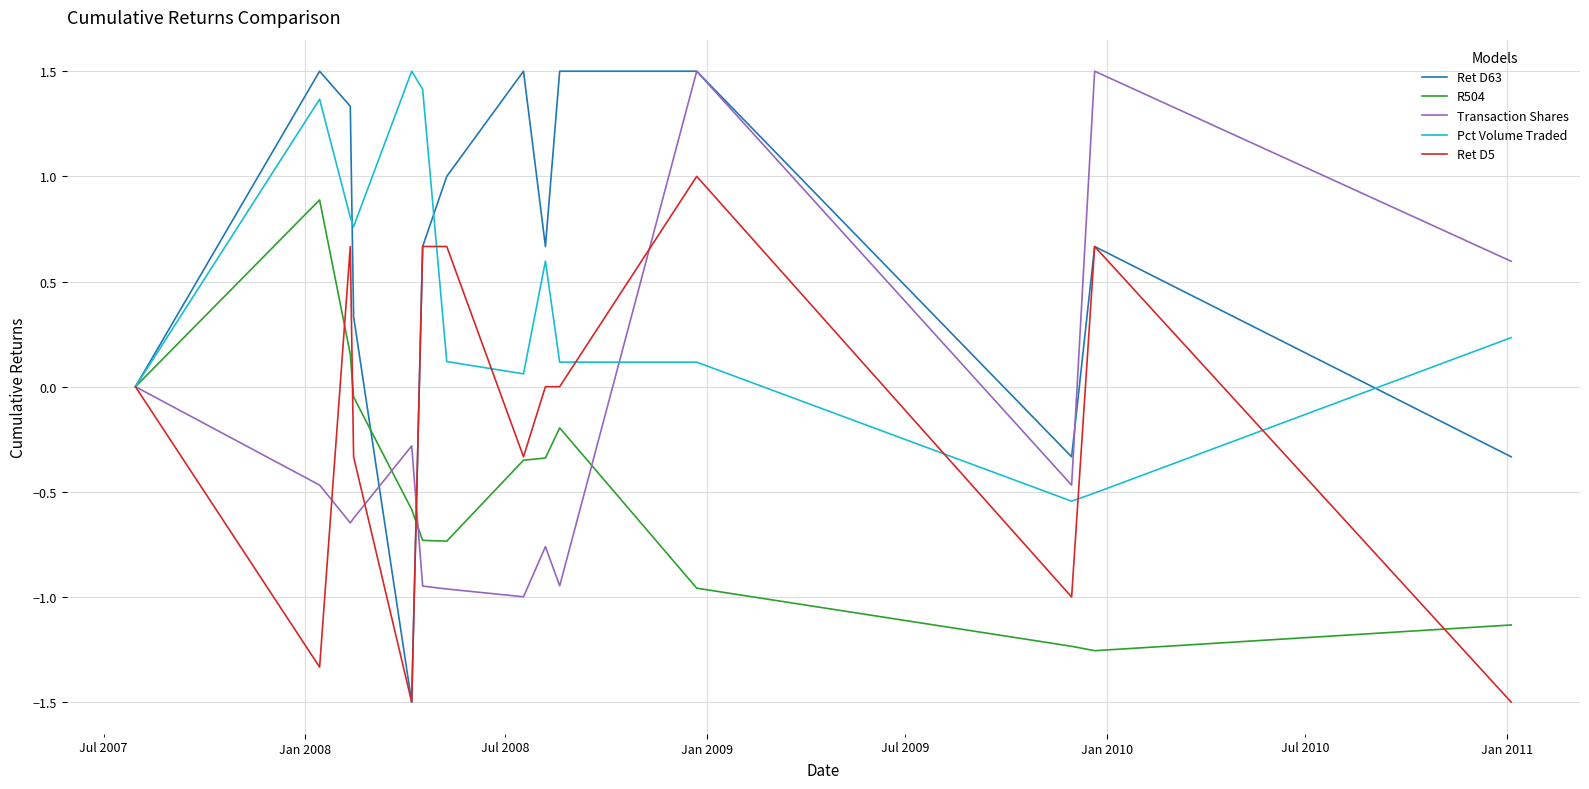

How many lines are shown in the chart?

5